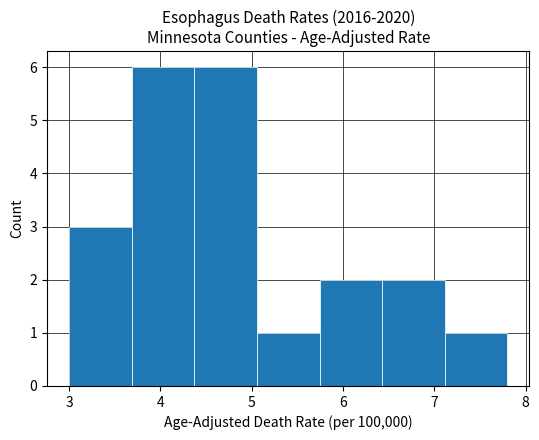

What is the height of the bar covering 4.4 to 5.1 on the x-axis? Neither the bar edges nor the heights are printed on the chart, so give them approximately, as read against the axes.

6